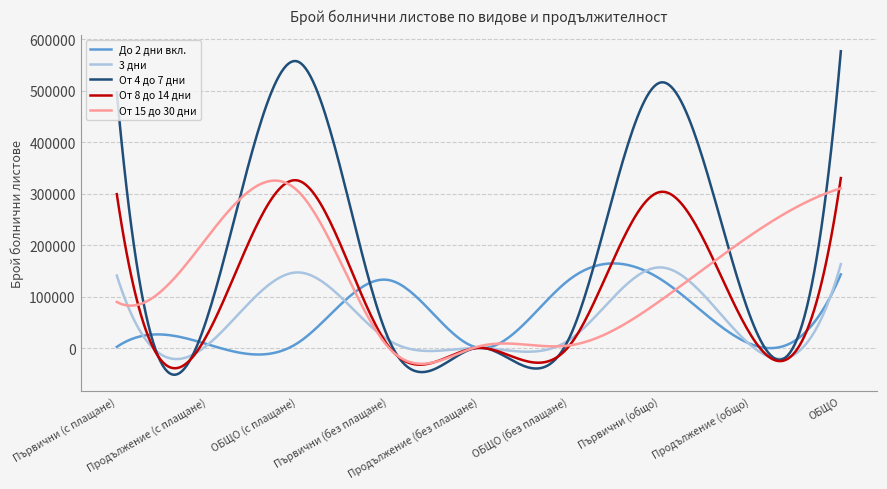

Which series has the largest range (max minus min)?

От 4 до 7 дни